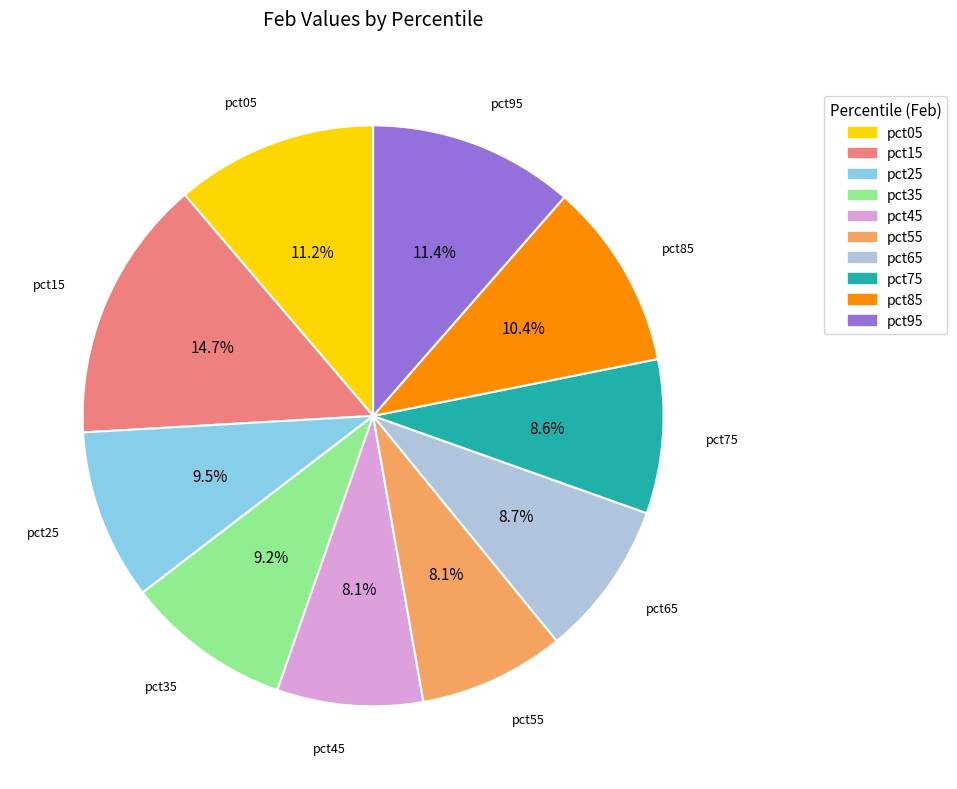

Does pct05 account for over 50% of the chart?

No